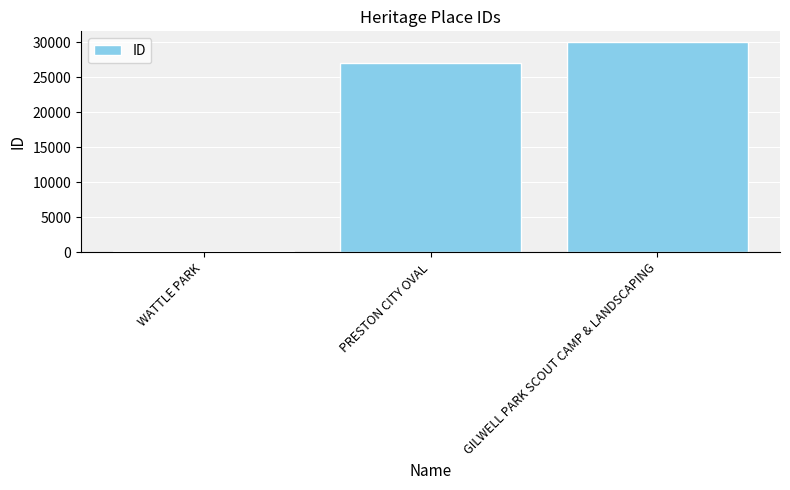

The value at GILWELL PARK SCOUT CAMP & LANDSCAPING is 30025. True or false?

True